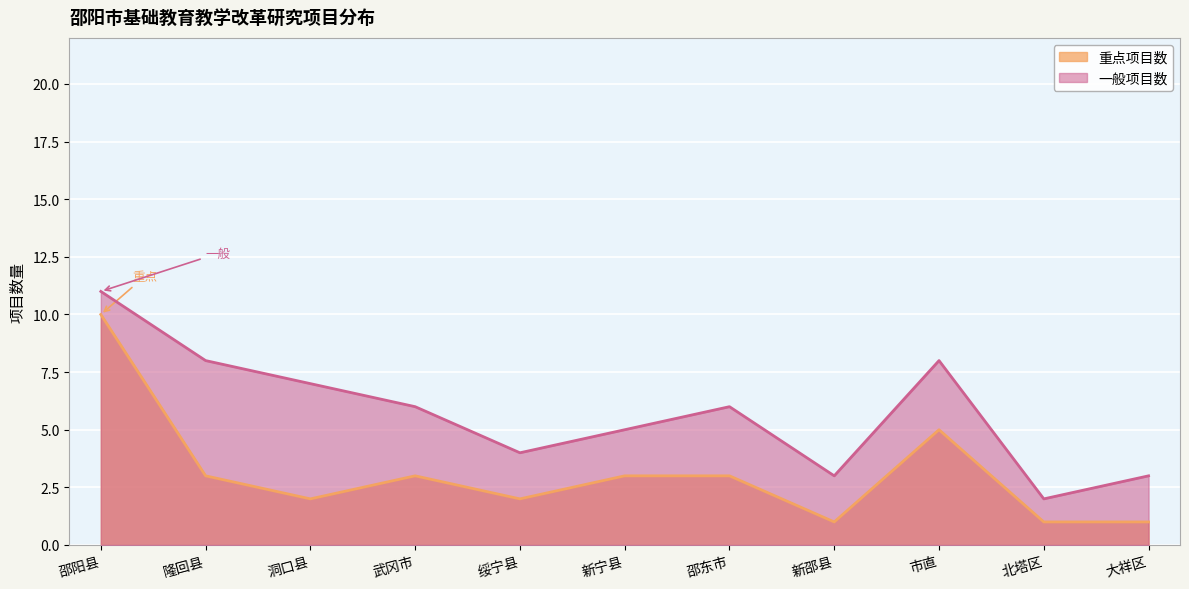

What is the value of the 一般项目数 point at the 11th from the left?

3